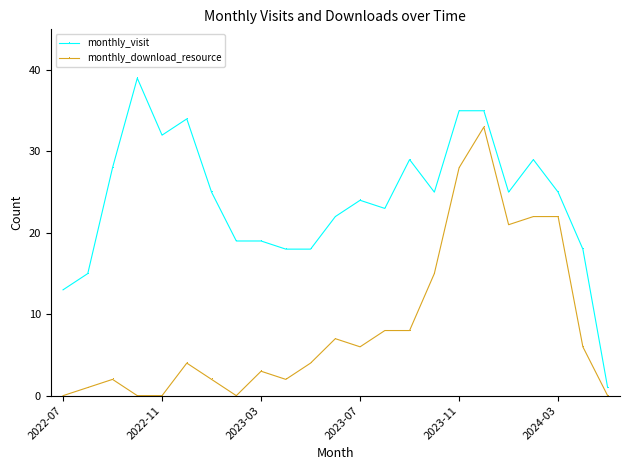

How many values in the monthly_visit series are below 25?

11